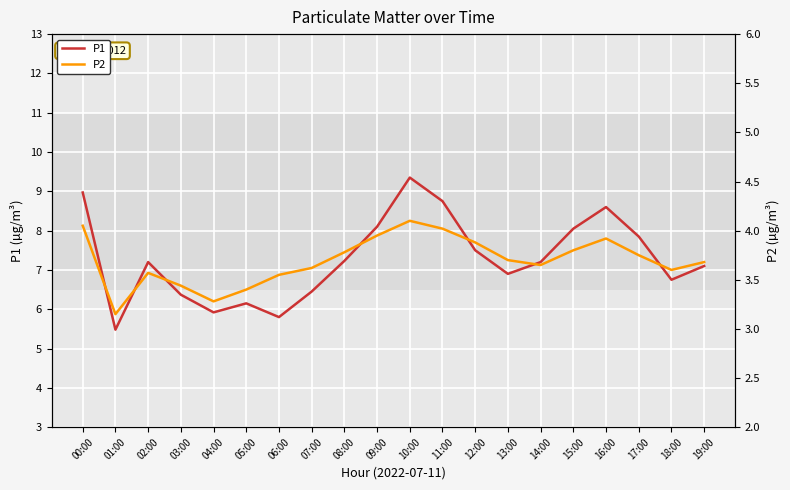

What is the label of the 13th point from the left?

12:00